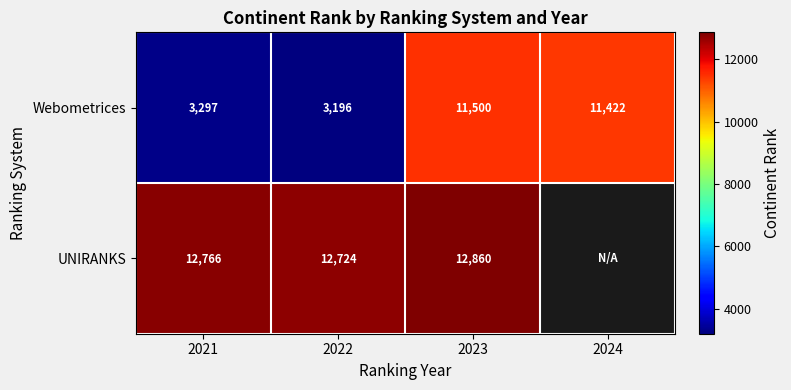

The Webometrices series shows 1446.5 at 2022. True or false?

False